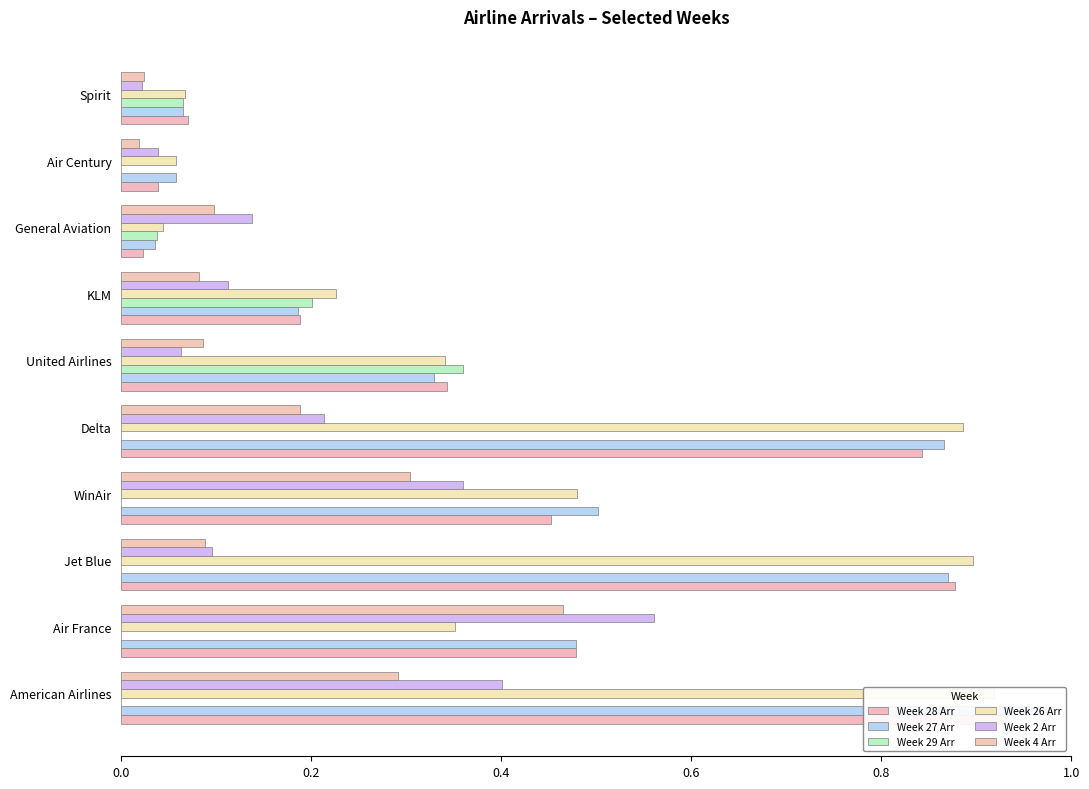

Which series has the largest total across all categories?

Week 27 Arr